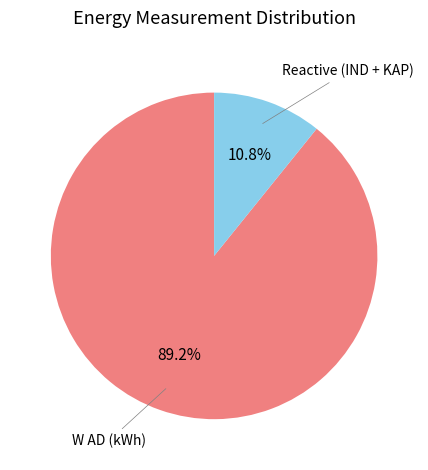

Does any single category account for the majority?

Yes